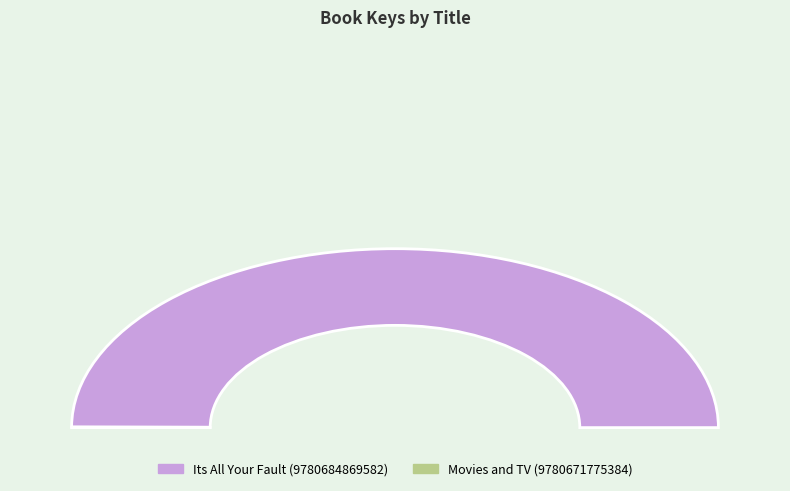

How many segments does this pie chart have?

2